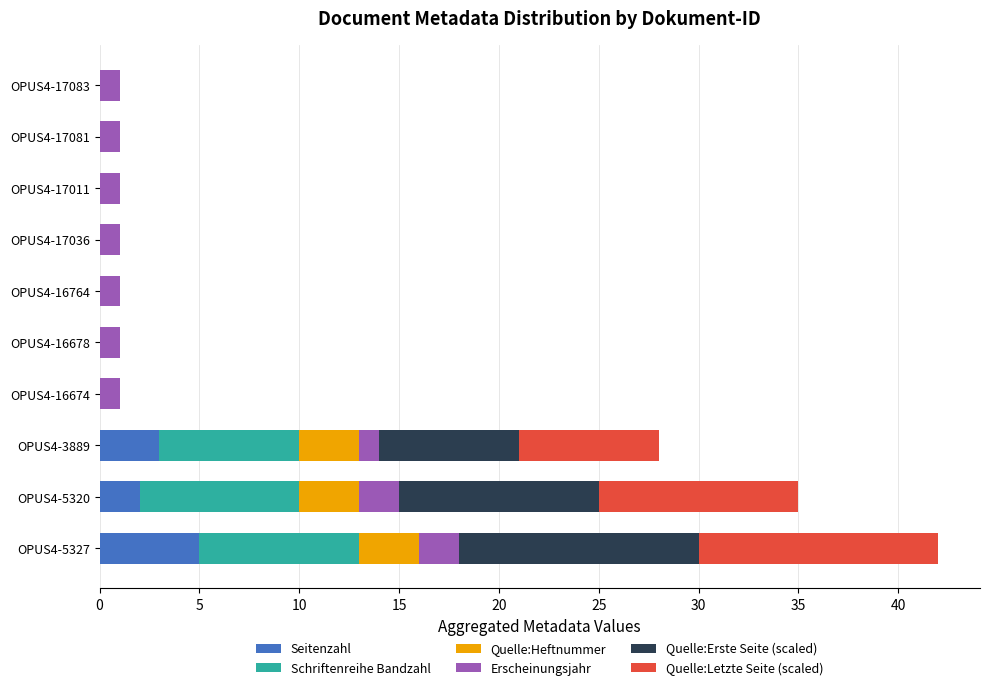

What is the sum of the Seitenzahl values at OPUS4-17083 and OPUS4-3889?

3